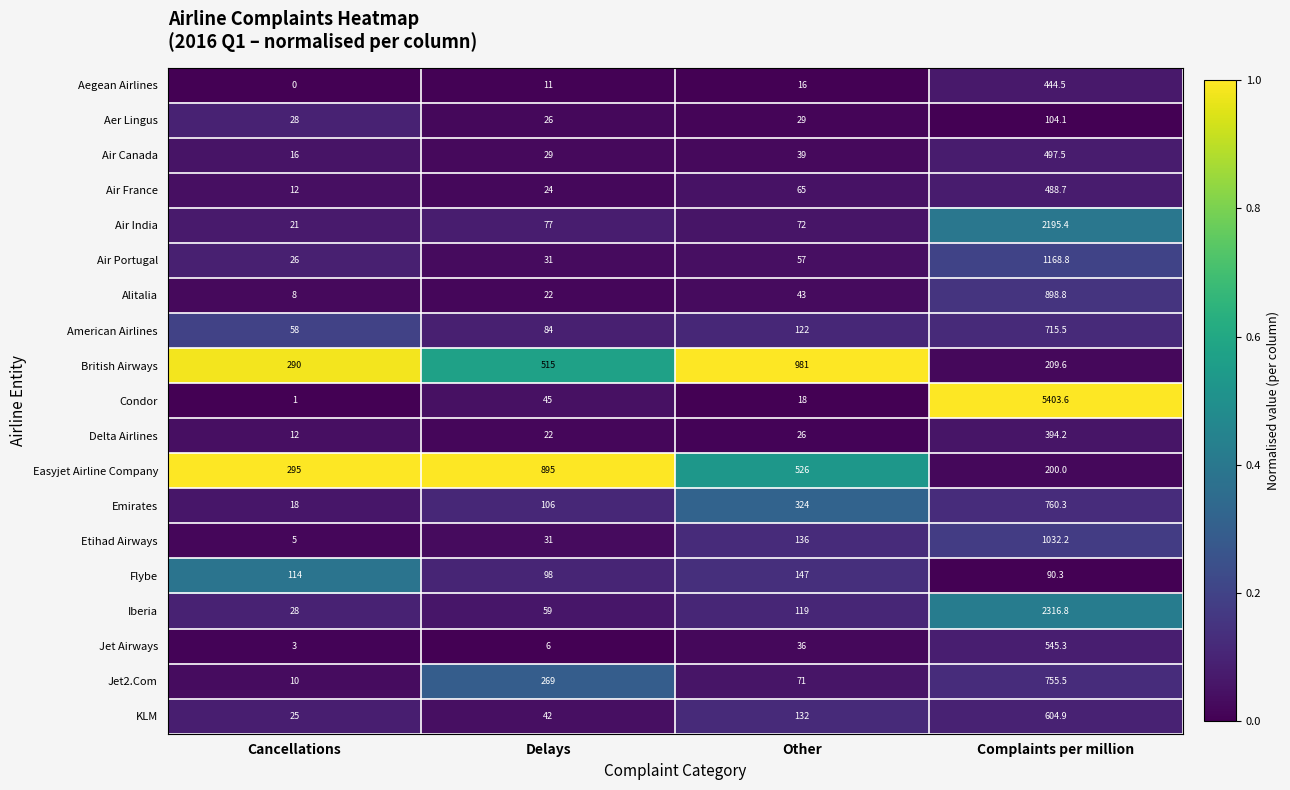

Which label corresponds to the largest value in the chart?

Complaints per million